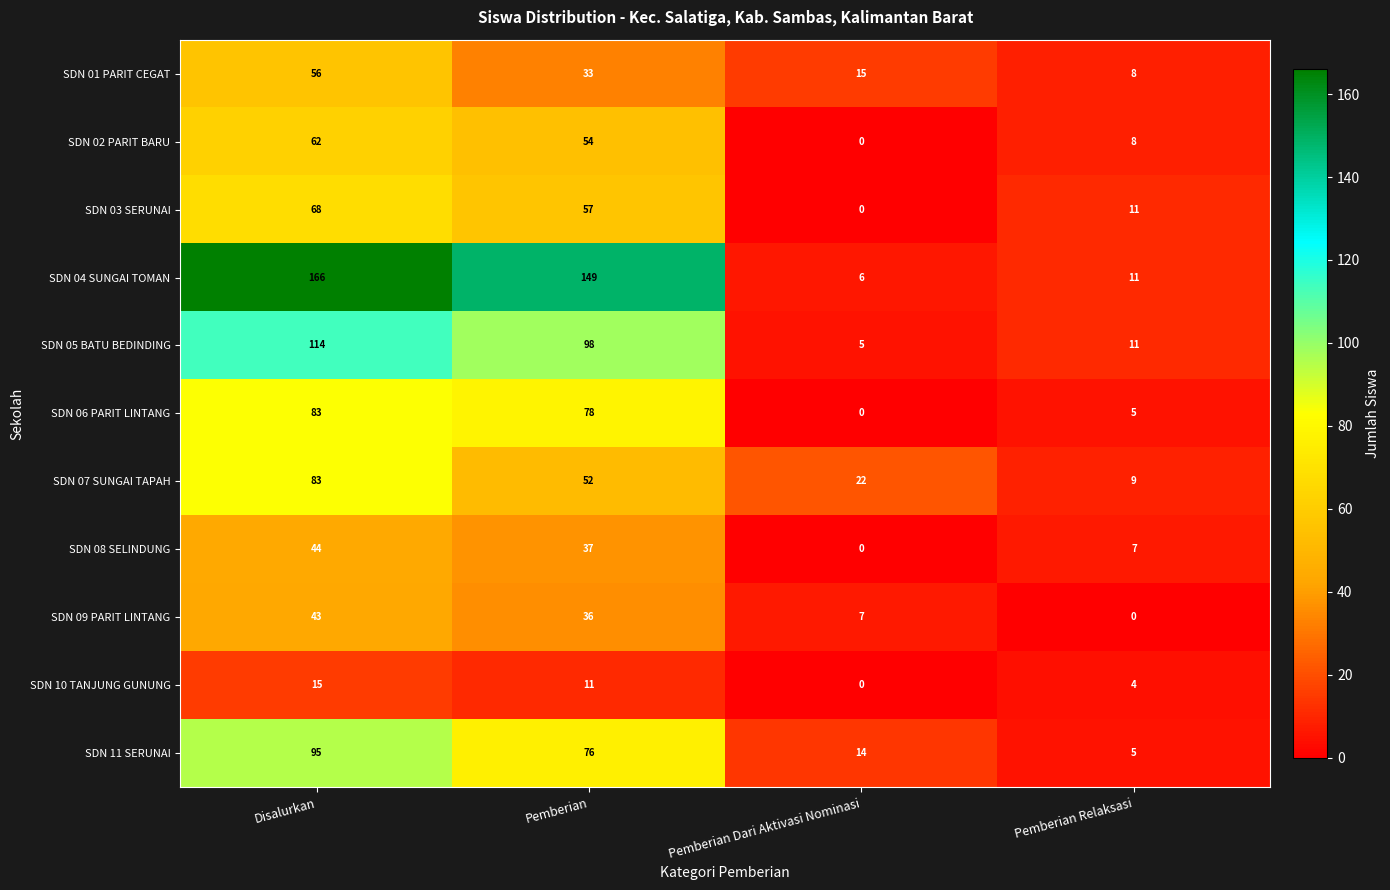

What is the difference between the second highest and minimum values in the SDN 04 SUNGAI TOMAN series?

143